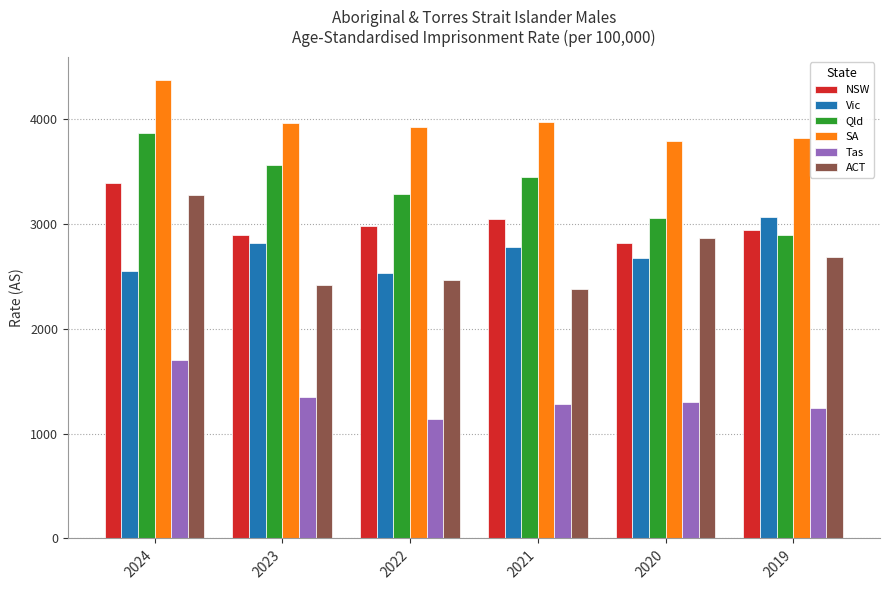

How many data points in SA are above 3960?

3